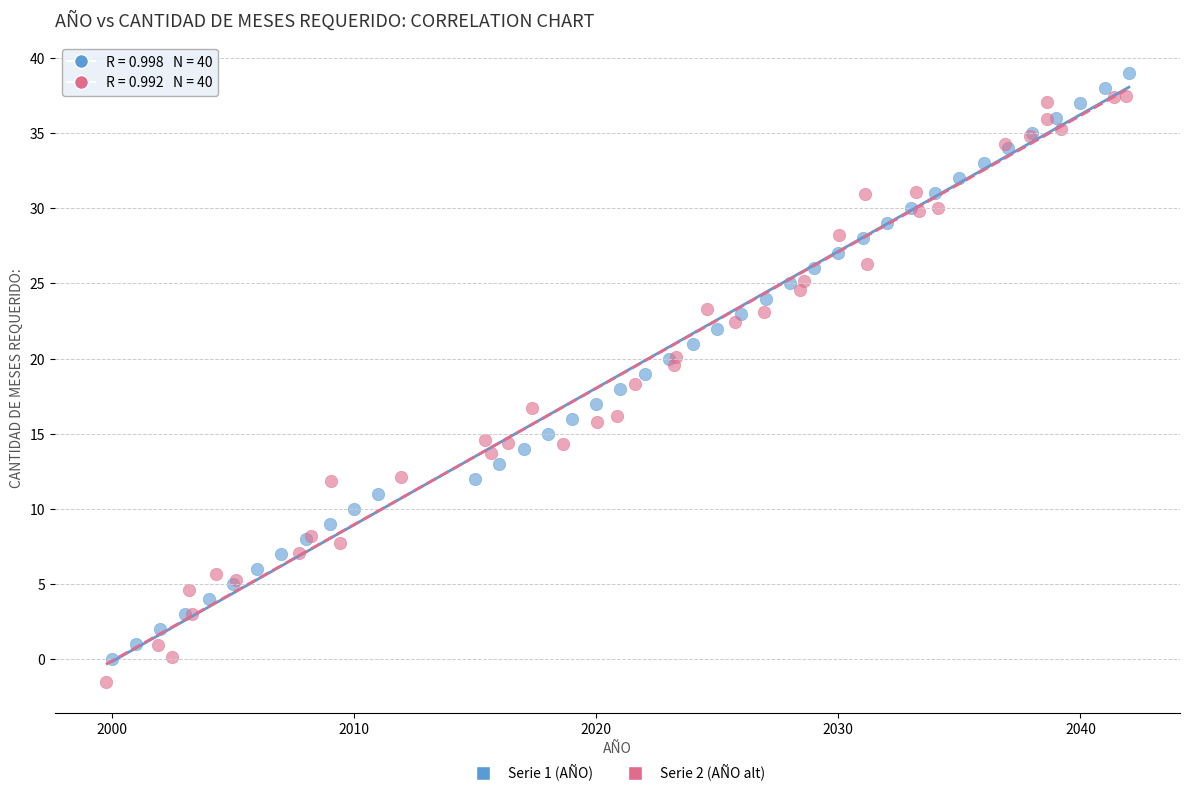

Which series contains the highest Y value?

Serie 1 (AÑO)